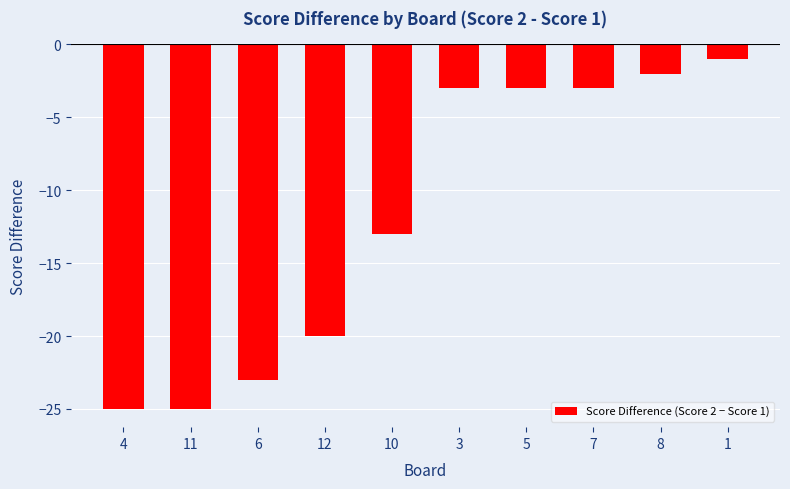

What position from the right is 3?

5